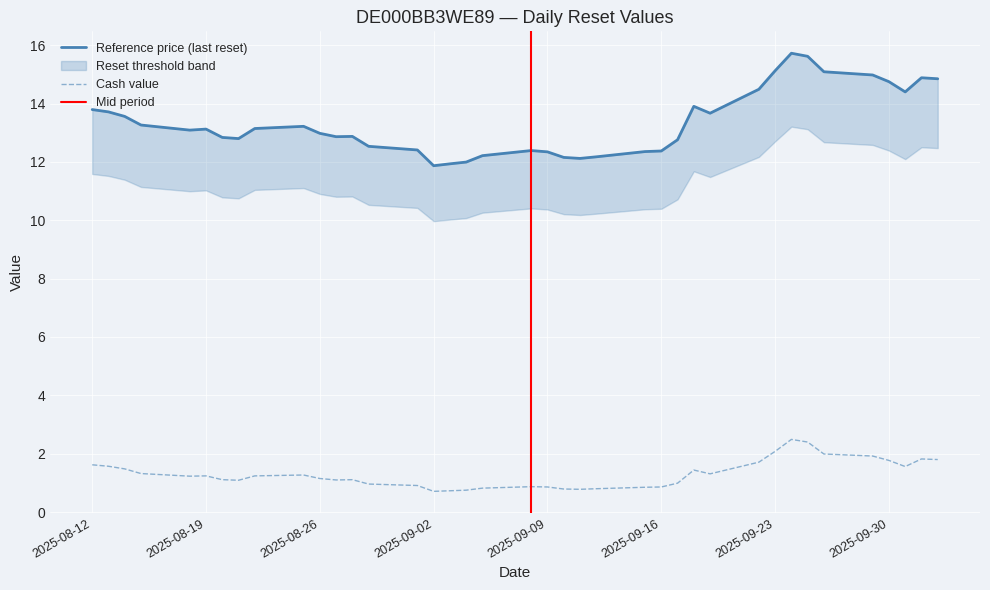

Which series has the largest total across all categories?

Reference price